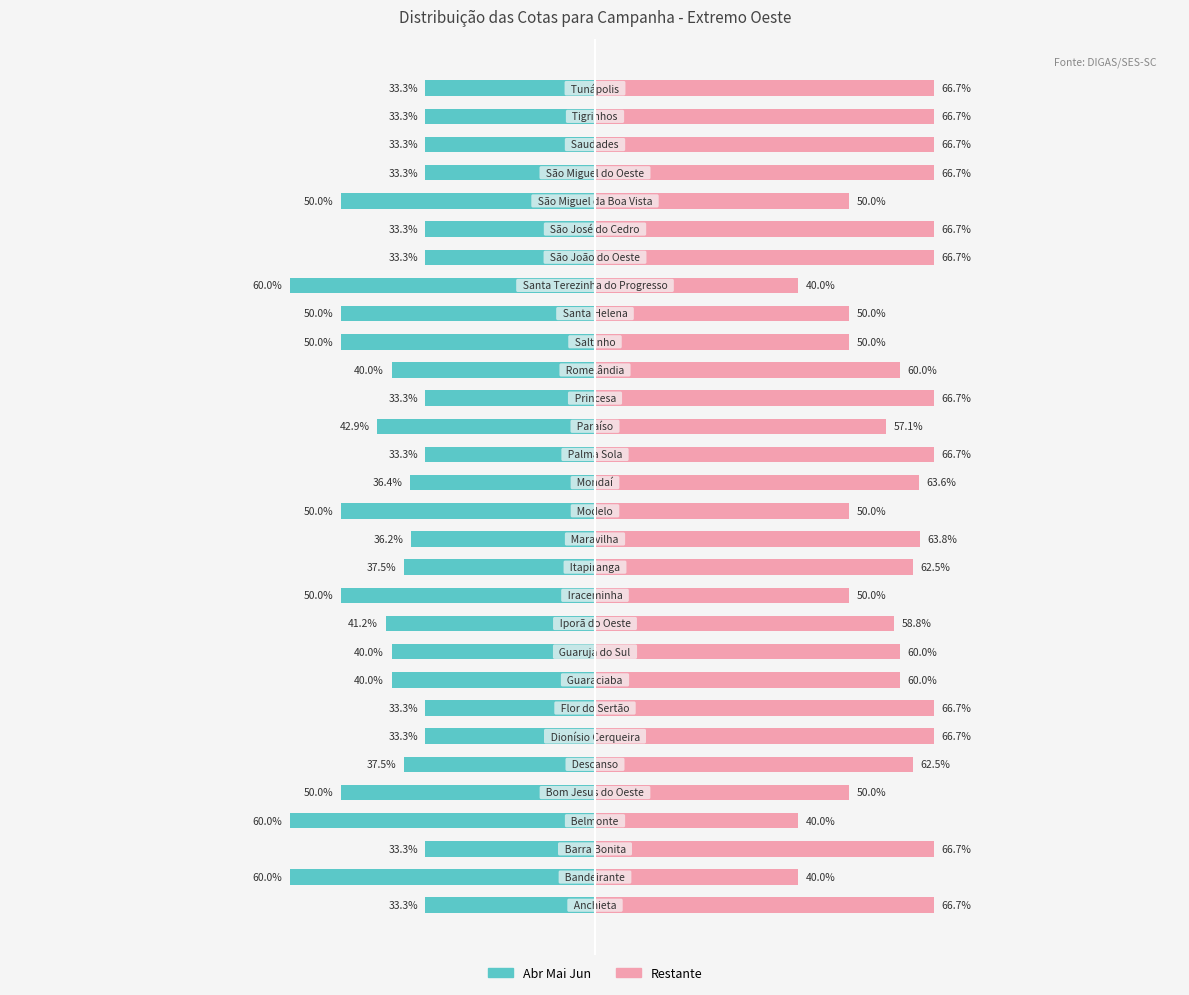

How many values in the Restante series exceed 62?

16